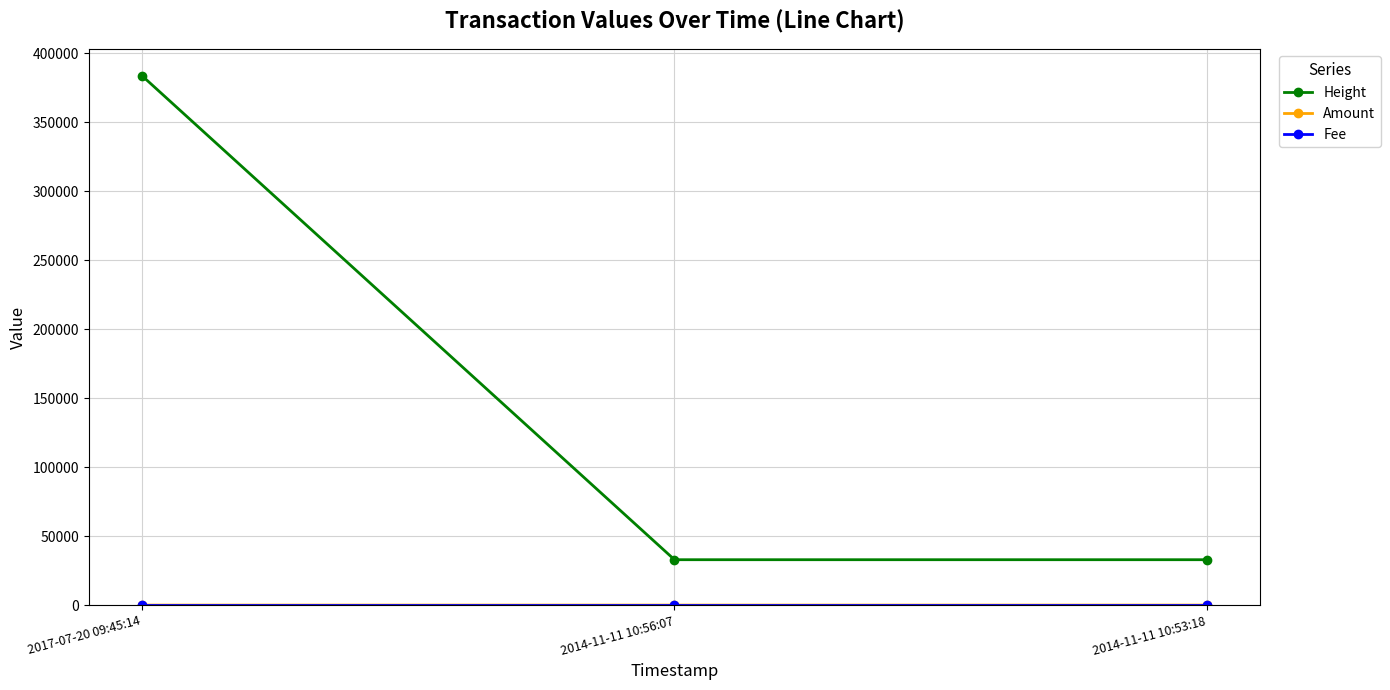

Which series has the largest range (max minus min)?

Height